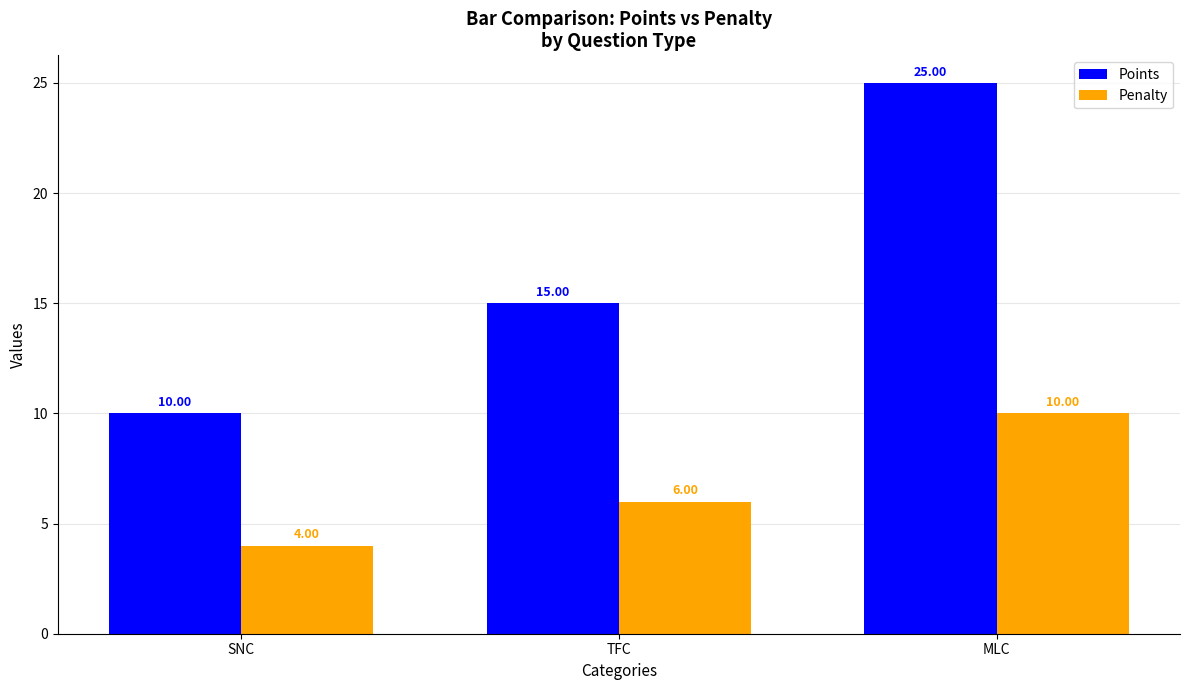

What is the value of the Penalty bar at the 2nd from the left?

6